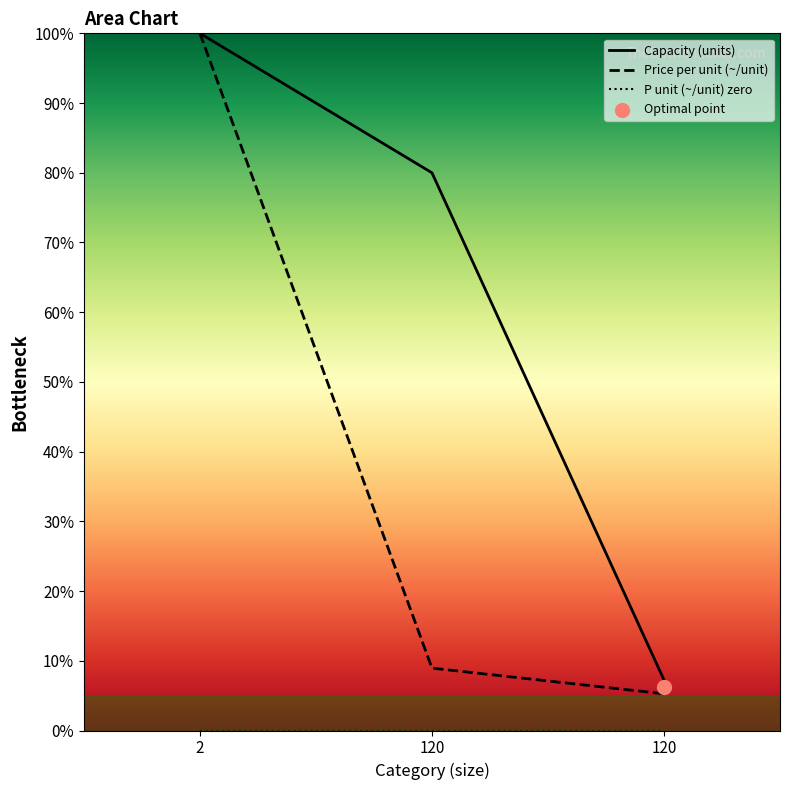

Is the value of price_per_unit_19 at 120 greater than the value of capacity_2000 at 120?

No